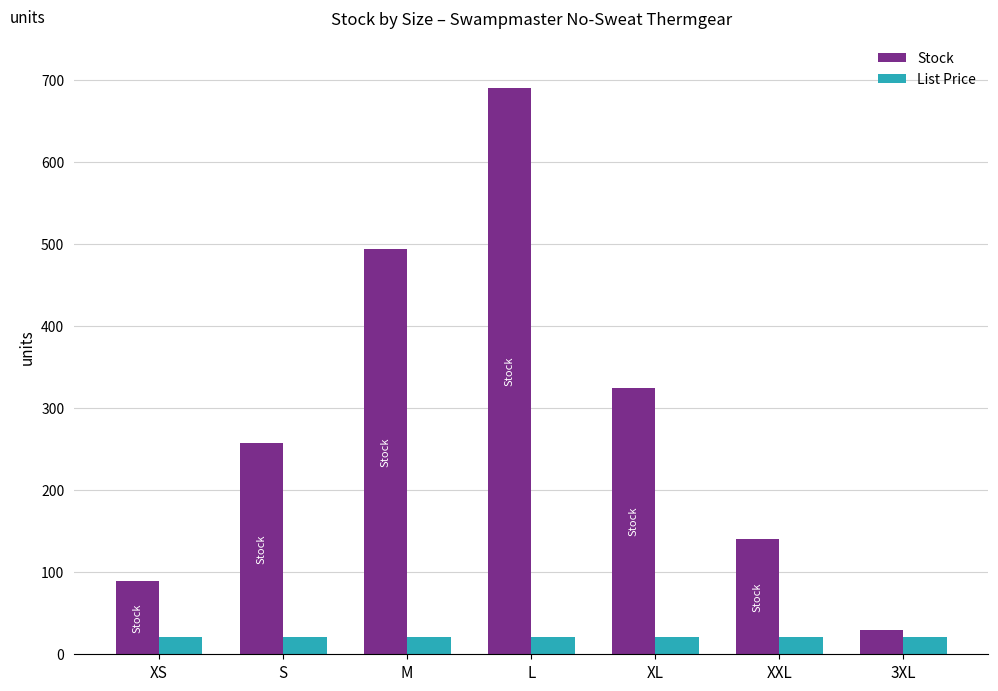

What are all the series names shown in the legend?

Stock, List Price